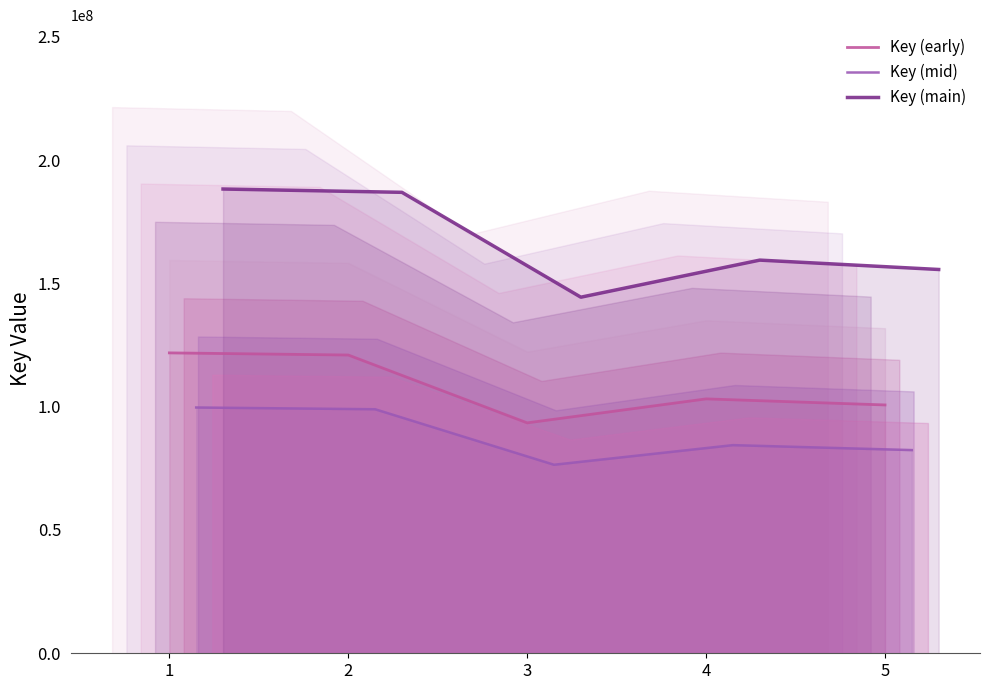

True or false: Key (main) and Key (early) cross at least once.

False